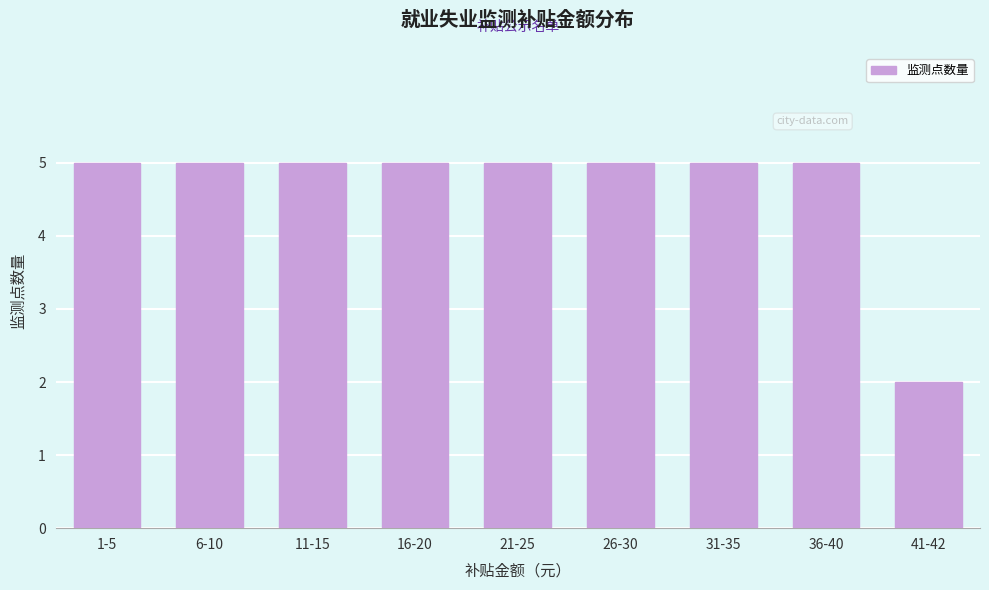

Reading left to right, list all the values displayed in this chart.

5	5	5	5	5	5	5	5	2